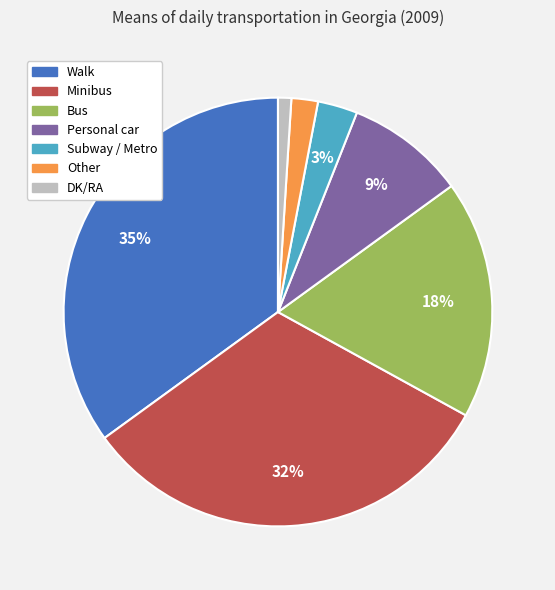

What percentage is the Walk slice, to the nearest percent?

35%